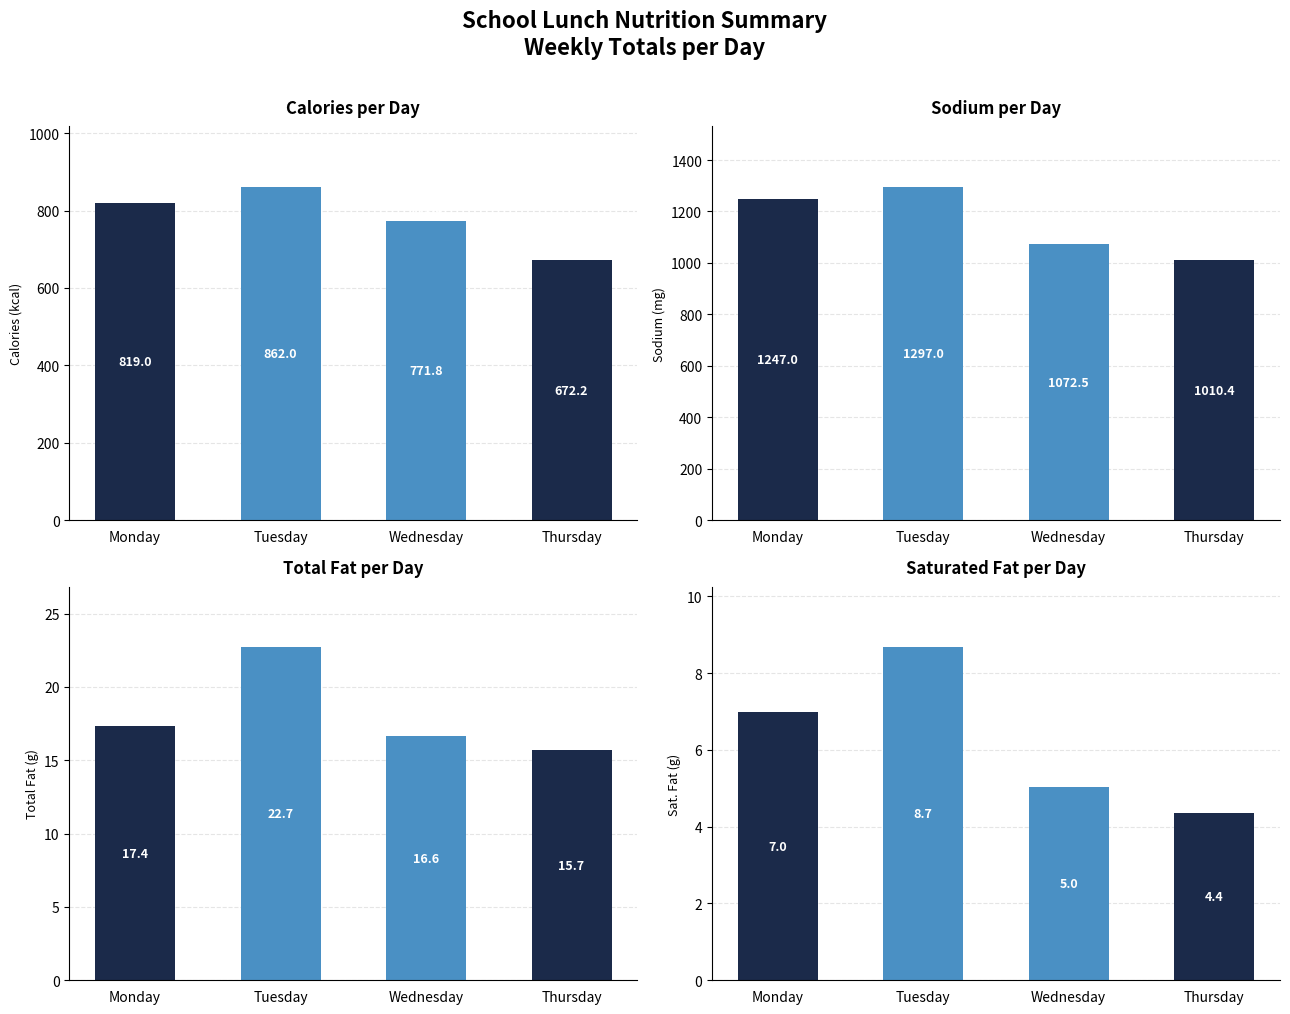

Rank the series at Wednesday from lowest to highest value.

Sat. Fat (g), Total Fat (g), Calories (kcal), Sodium (mg)